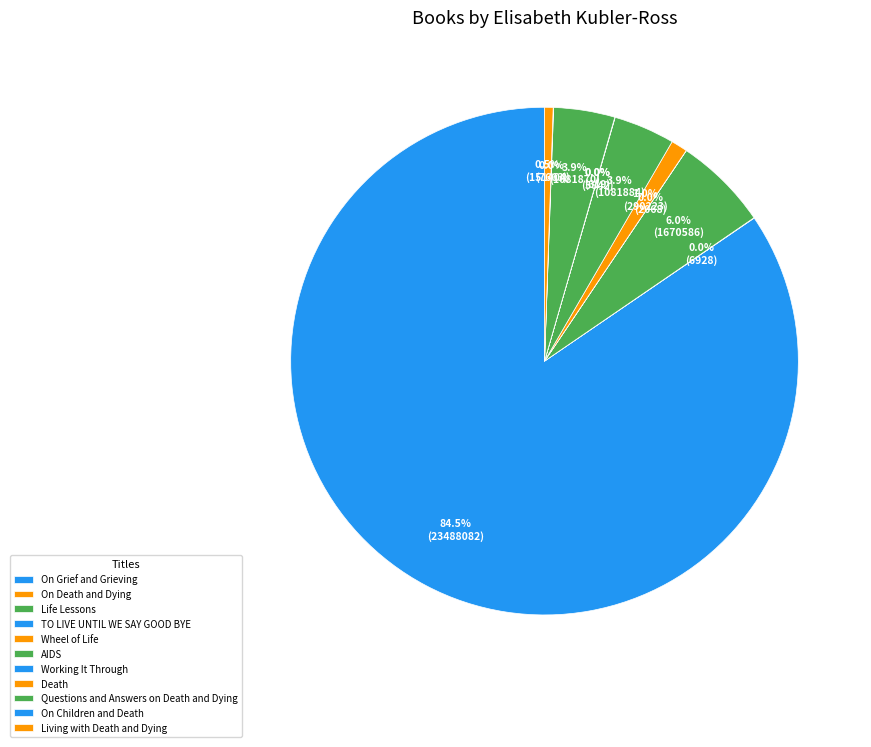

Which category has the biggest portion of the pie?

On Grief and Grieving